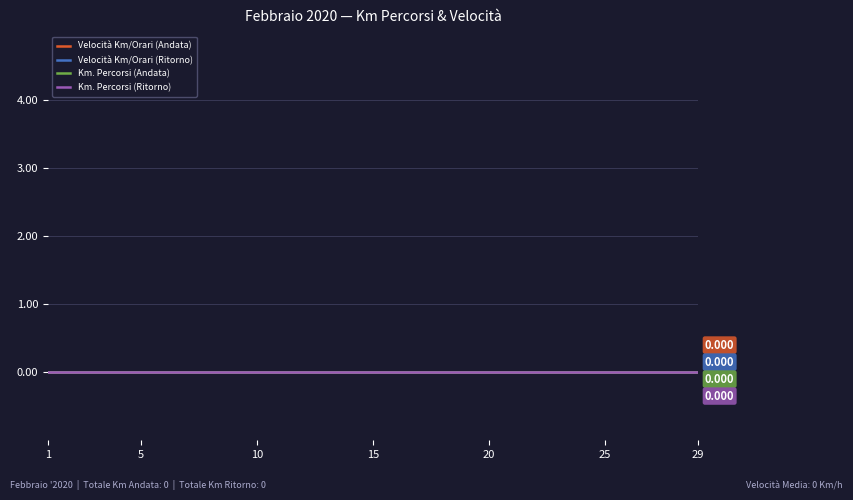

Reading left to right, transcribe all the data shown in this chart.

Velocità Km/Orari (Andata): 1=0	2=0	3=0	4=0	5=0	6=0	7=0	8=0	9=0	10=0	11=0	12=0	13=0	14=0	15=0	16=0	17=0	18=0	19=0	20=0	21=0	22=0	23=0	24=0	25=0	26=0	27=0	28=0	29=0
Velocità Km/Orari (Ritorno): 1=0	2=0	3=0	4=0	5=0	6=0	7=0	8=0	9=0	10=0	11=0	12=0	13=0	14=0	15=0	16=0	17=0	18=0	19=0	20=0	21=0	22=0	23=0	24=0	25=0	26=0	27=0	28=0	29=0
Km. Percorsi (Andata): 1=0	2=0	3=0	4=0	5=0	6=0	7=0	8=0	9=0	10=0	11=0	12=0	13=0	14=0	15=0	16=0	17=0	18=0	19=0	20=0	21=0	22=0	23=0	24=0	25=0	26=0	27=0	28=0	29=0
Km. Percorsi (Ritorno): 1=0	2=0	3=0	4=0	5=0	6=0	7=0	8=0	9=0	10=0	11=0	12=0	13=0	14=0	15=0	16=0	17=0	18=0	19=0	20=0	21=0	22=0	23=0	24=0	25=0	26=0	27=0	28=0	29=0
GIORNO: 1=1	2=2	3=3	4=4	5=5	6=6	7=7	8=8	9=9	10=10	11=11	12=12	13=13	14=14	15=15	16=16	17=17	18=18	19=19	20=20	21=21	22=22	23=23	24=24	25=25	26=26	27=27	28=28	29=29